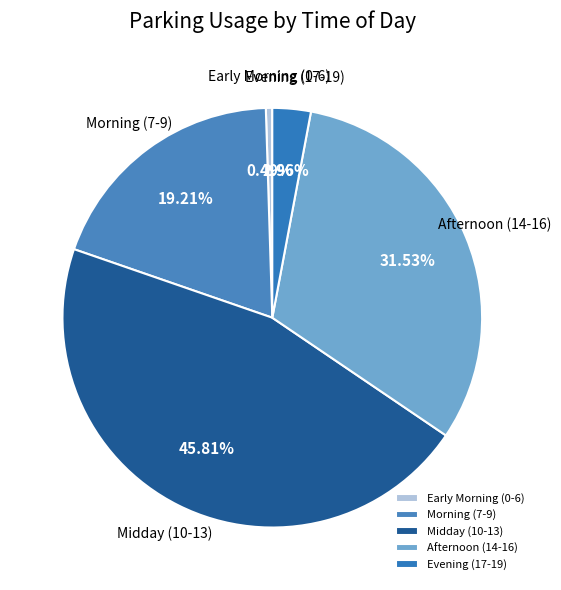

Which slice is the smallest?

Early Morning (0-6)